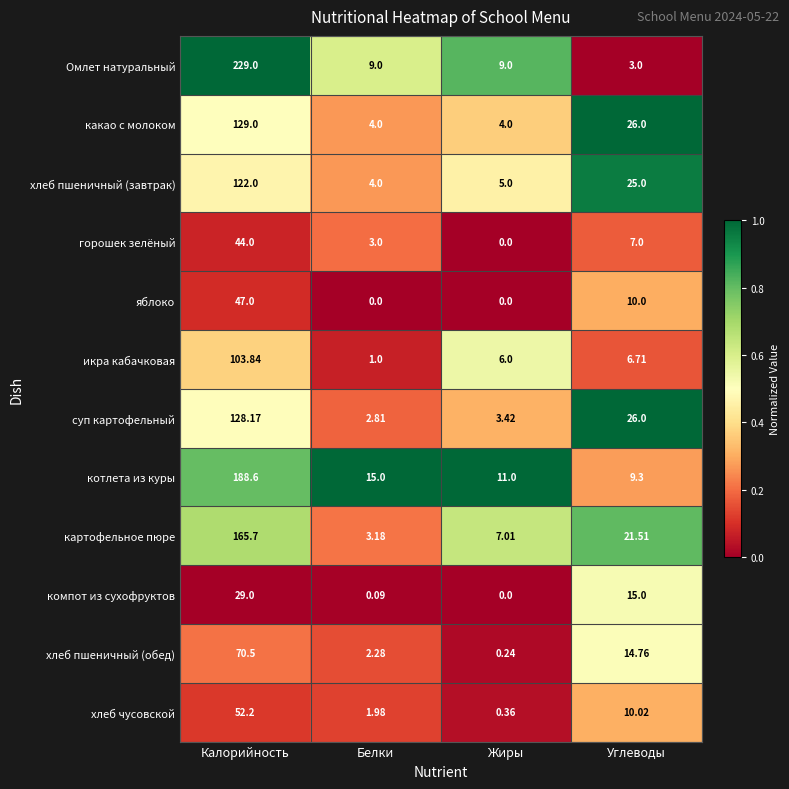

Rank the series by their maximum value, from highest to lowest.

Омлет натуральный, котлета из куры, картофельное пюре, какао с молоком, суп картофельный, хлеб пшеничный (завтрак), икра кабачковая, хлеб пшеничный (обед), хлеб чусовской, яблоко, горошек зелёный, компот из сухофруктов